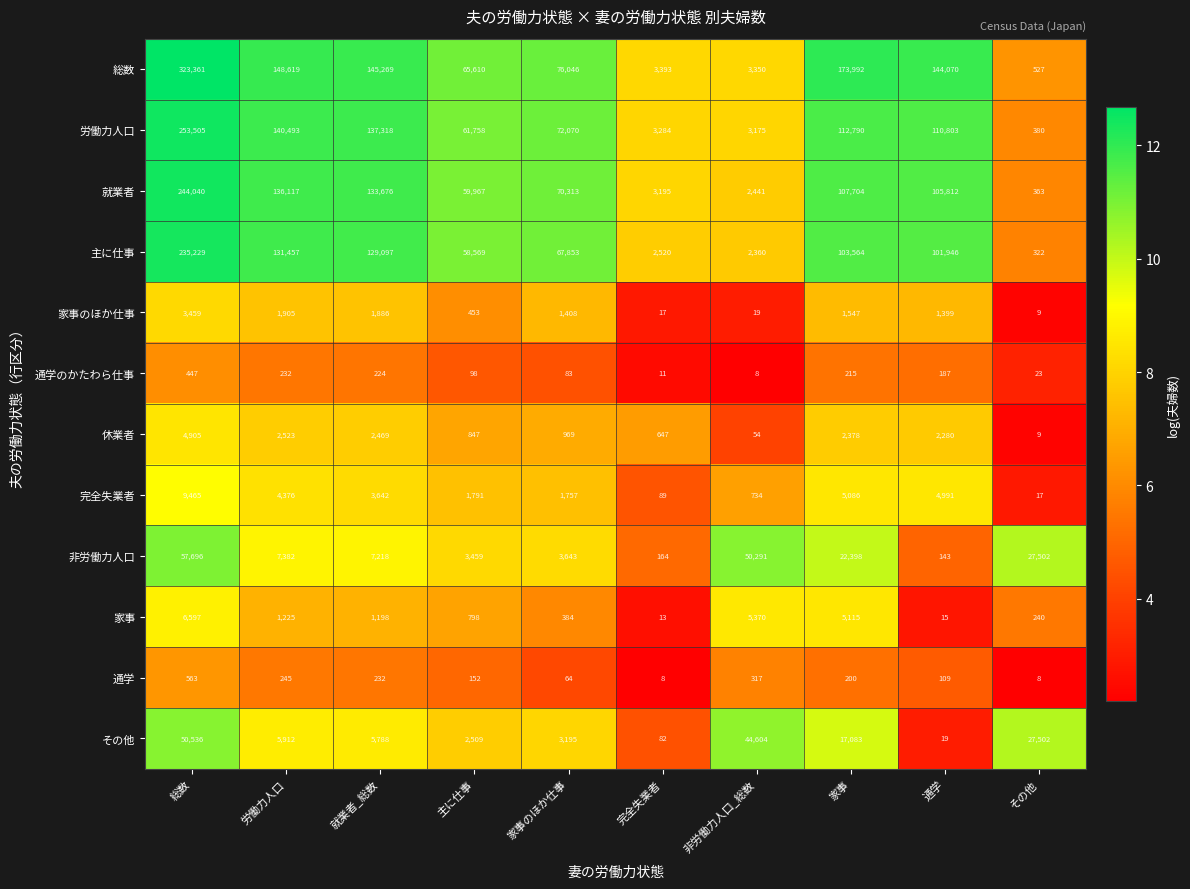

Count the number of categories in the chart.

10